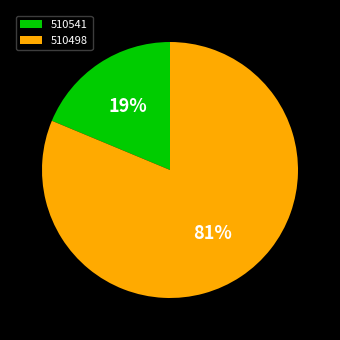

To the nearest percent, what is the average slice percentage?

50%